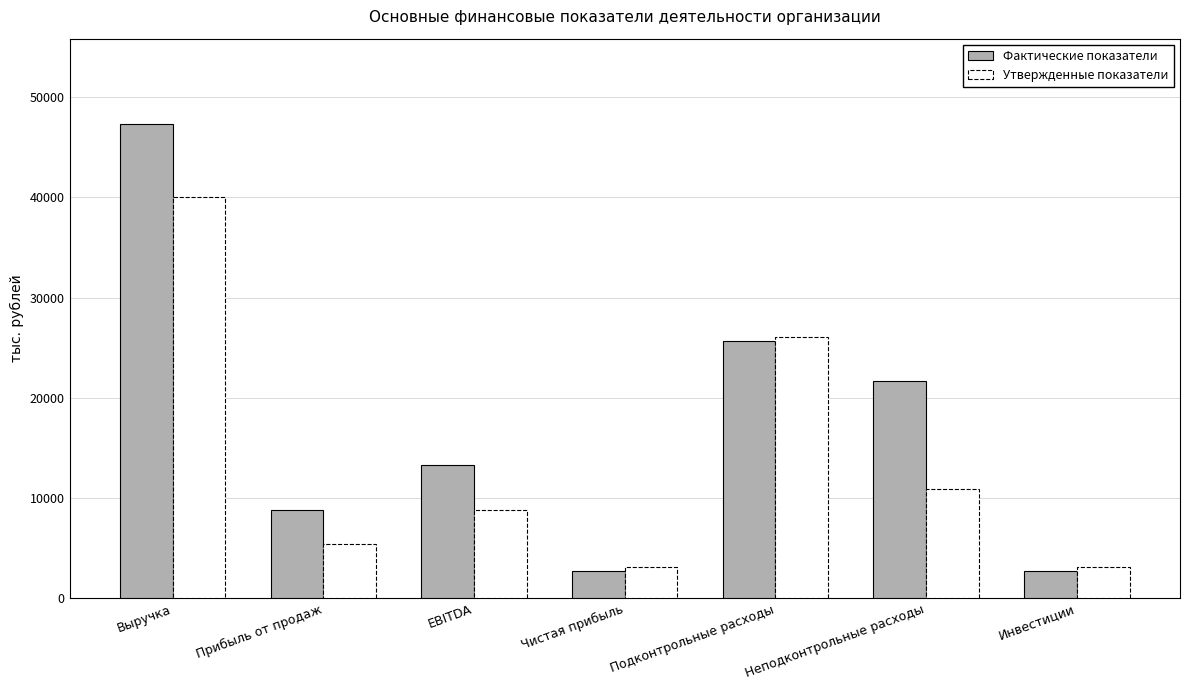

Is it true that Утвержденные показатели equals 10925.4 at Неподконтрольные расходы?

True